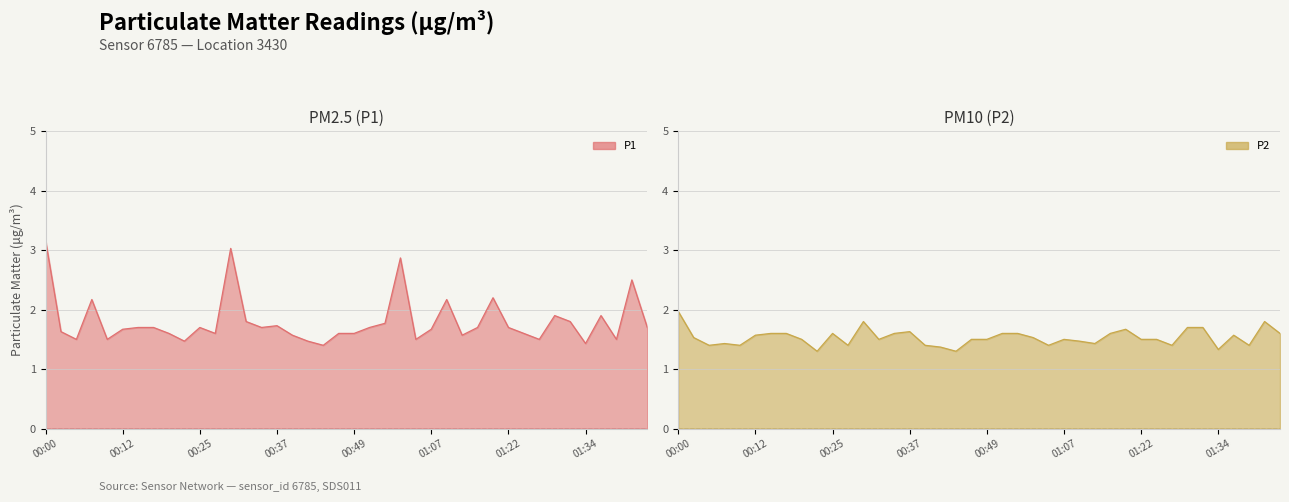

What is the sum of all P1 values?

72.0